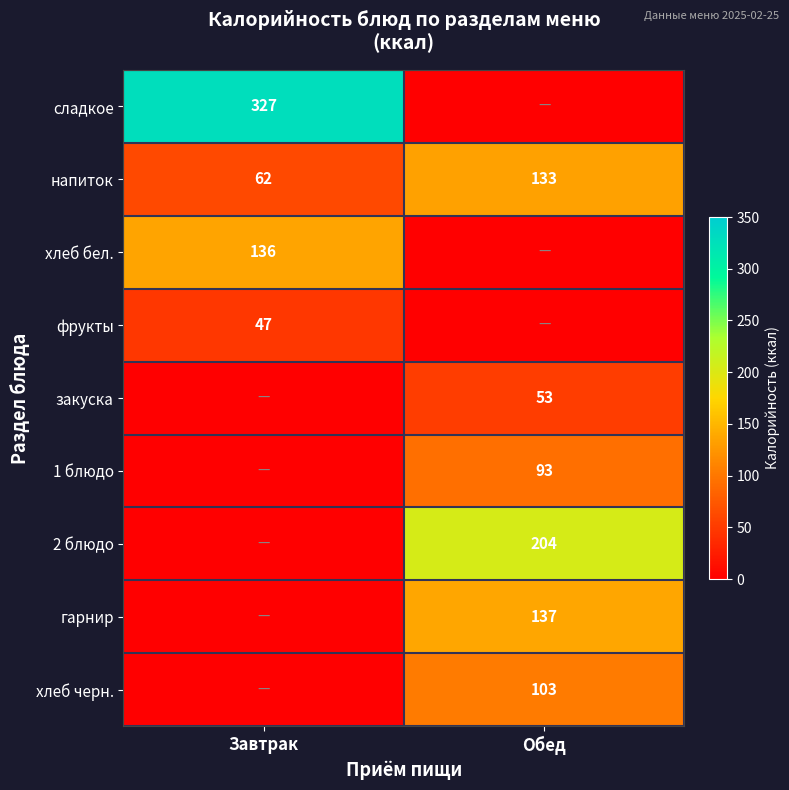

What is the maximum value for напиток?

133